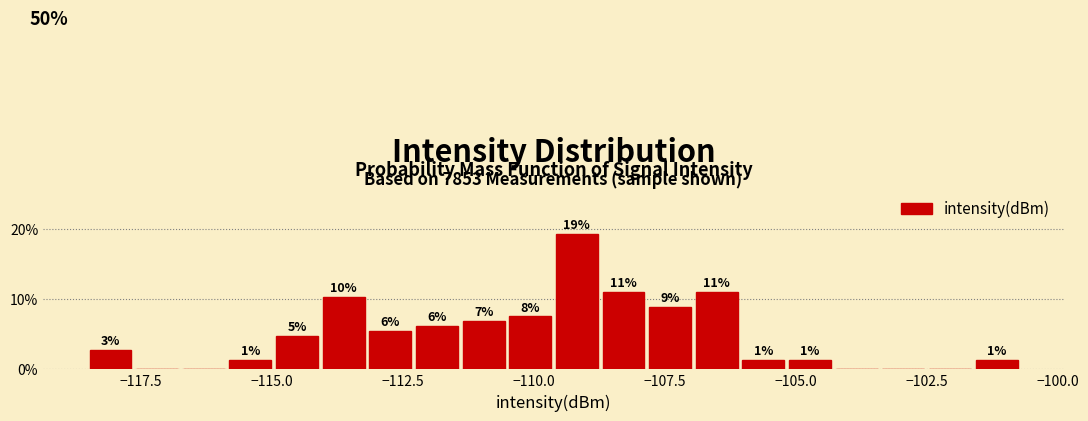

Around what value on the x-axis is the tallest bar? Give the approximate position of its centre, as read against the axis.

-109.0